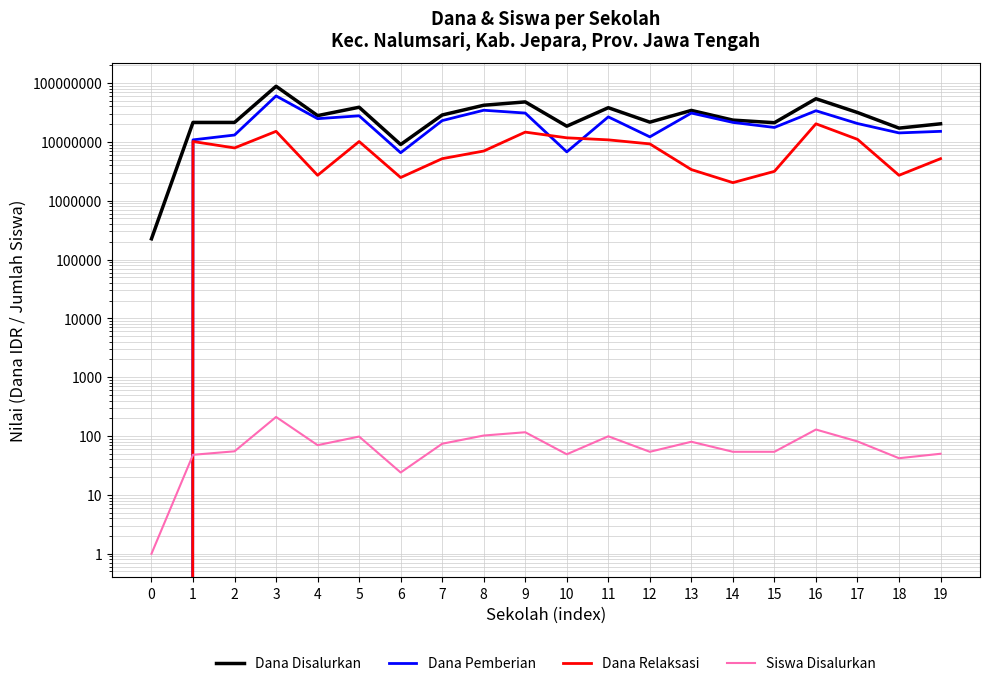

Rank the series by their average value, from highest to lowest.

Dana Disalurkan, Dana Pemberian, Dana Relaksasi, Siswa Disalurkan